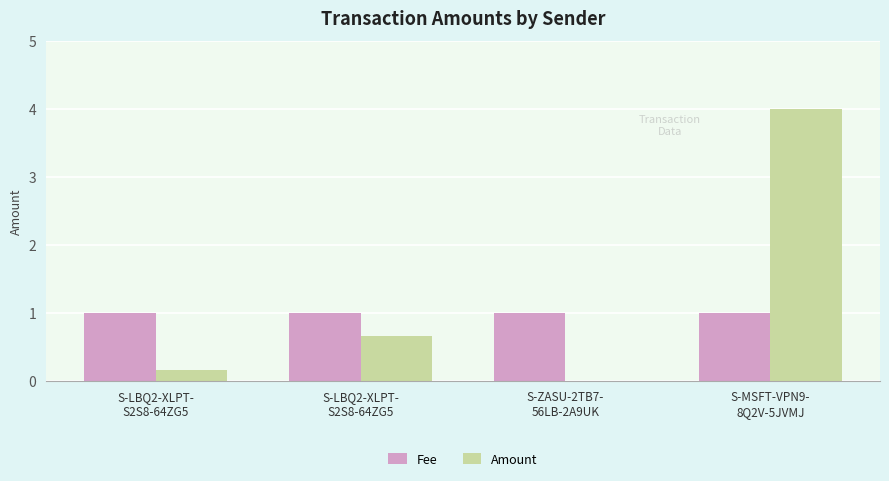

At which label is Amount closest to 2?

S-LBQ2-XLPT-
S2S8-64ZG5